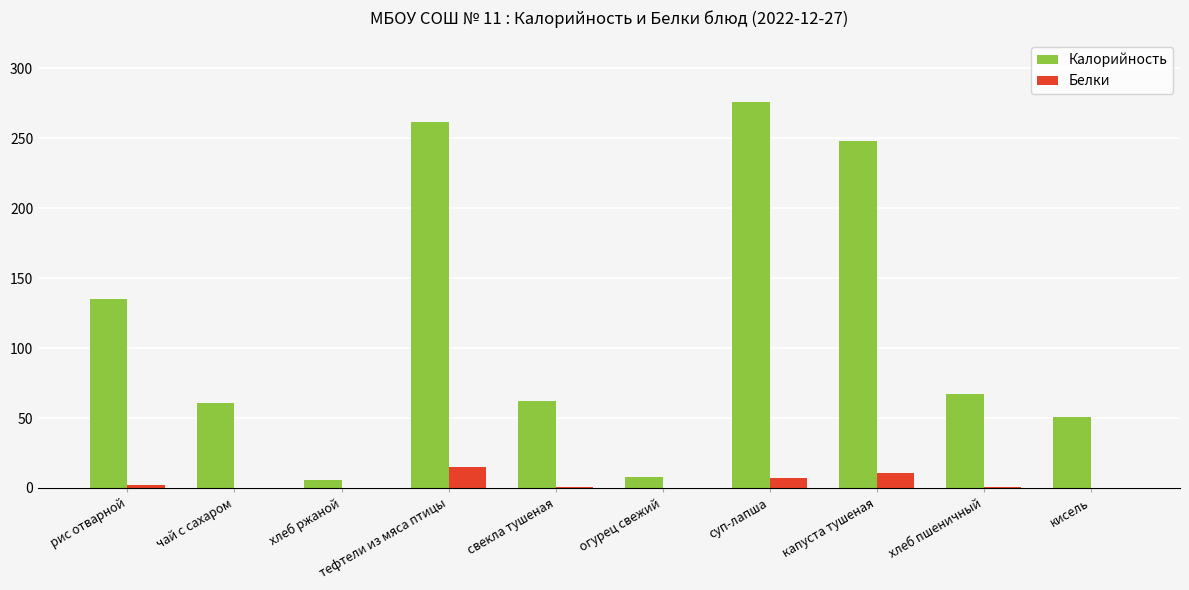

How many series are shown in this chart?

2